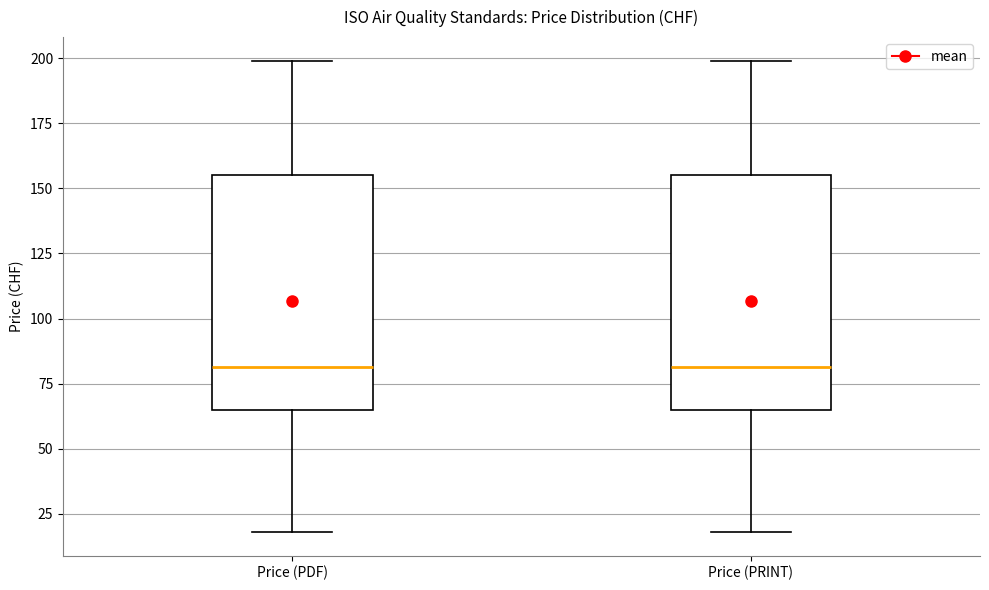

Where is the lower edge of the box for Price (PDF) on the y-axis? The values are not printed on the chart, so give them approximately, as read against the axis.

65